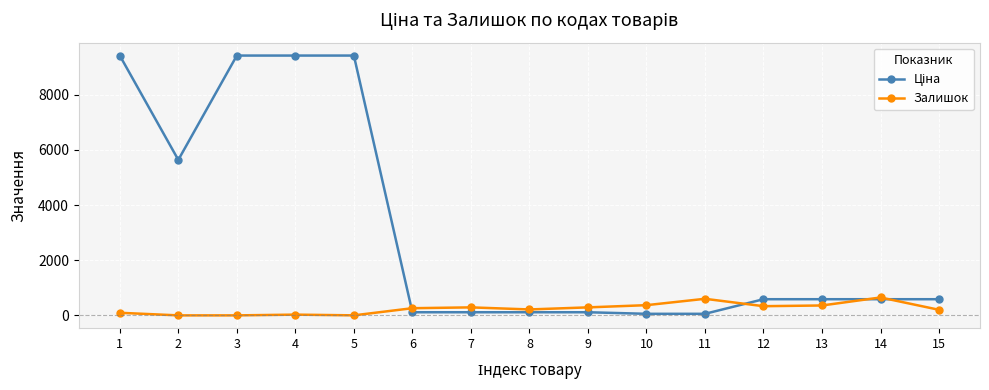

What is the greatest value displayed?

9416.9